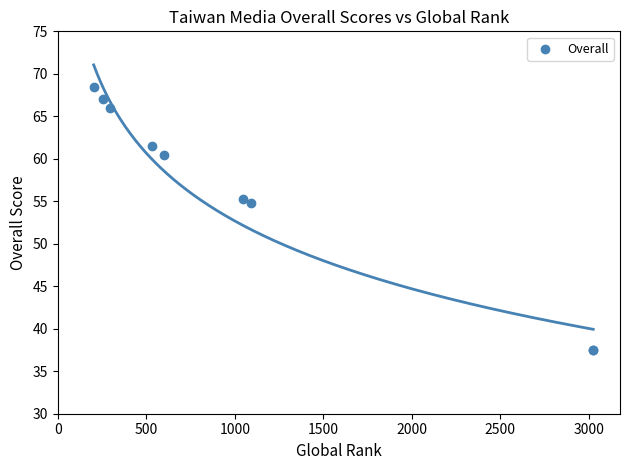

What Y value in the scatter plot is closest to 53?

54.8